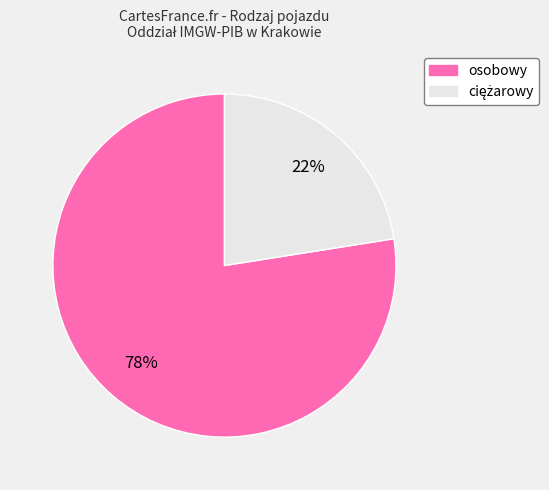

Is there any slice that represents more than half of the pie?

Yes